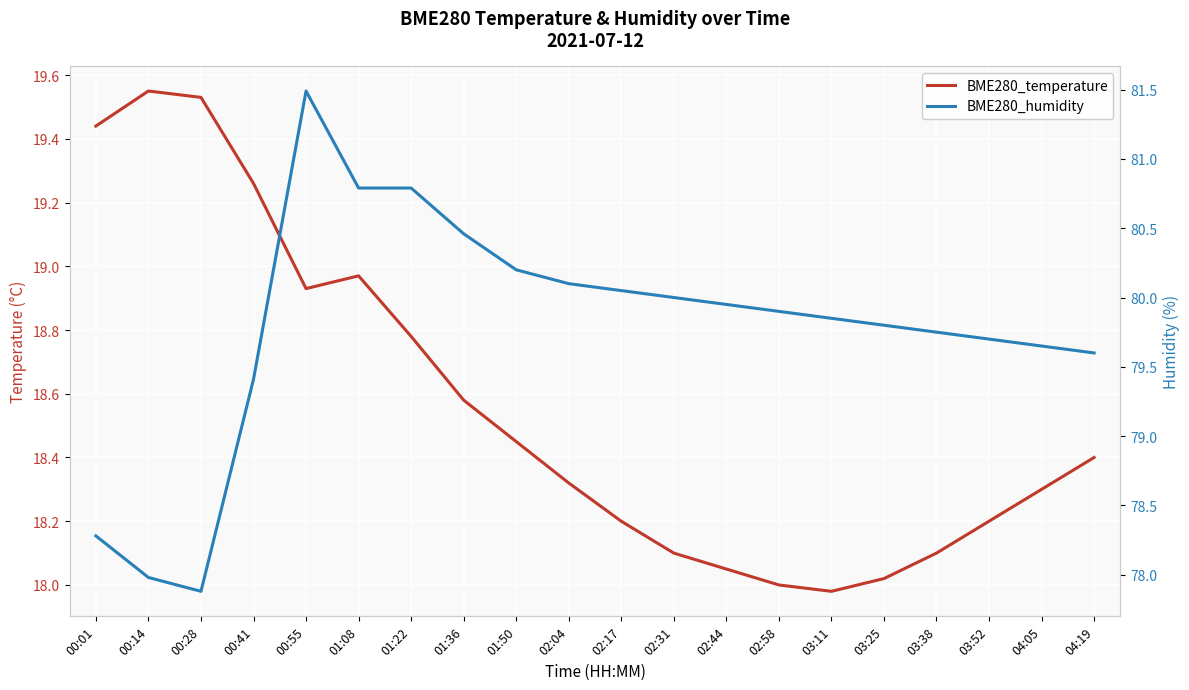

Is the value of BME280_temperature at 03:25 greater than the value of BME280_humidity at 01:08?

No